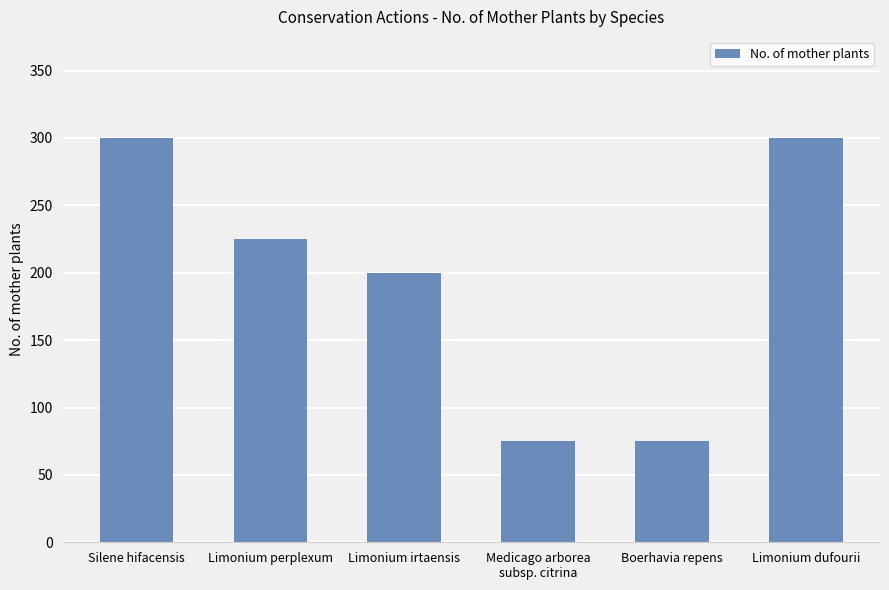

What is the ratio of the value at Silene hifacensis to the value at Limonium perplexum?

1.3